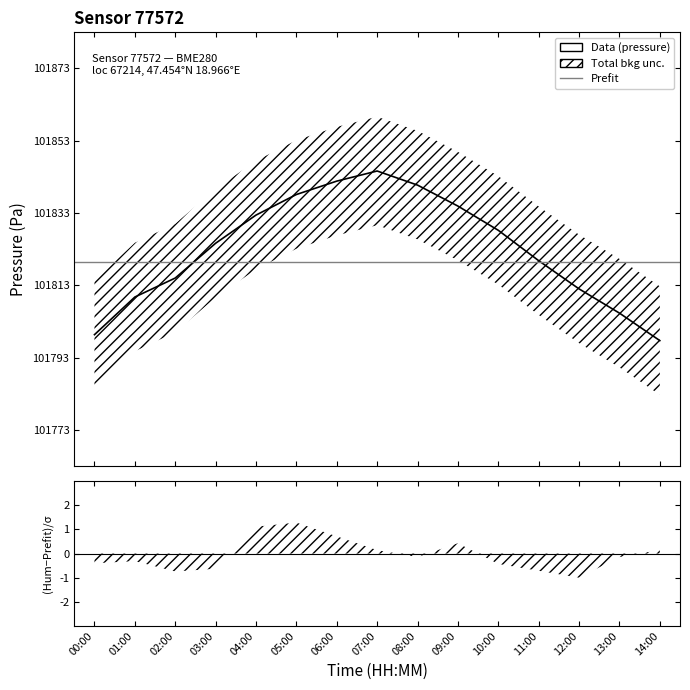

What is the greatest value displayed?

101845.1